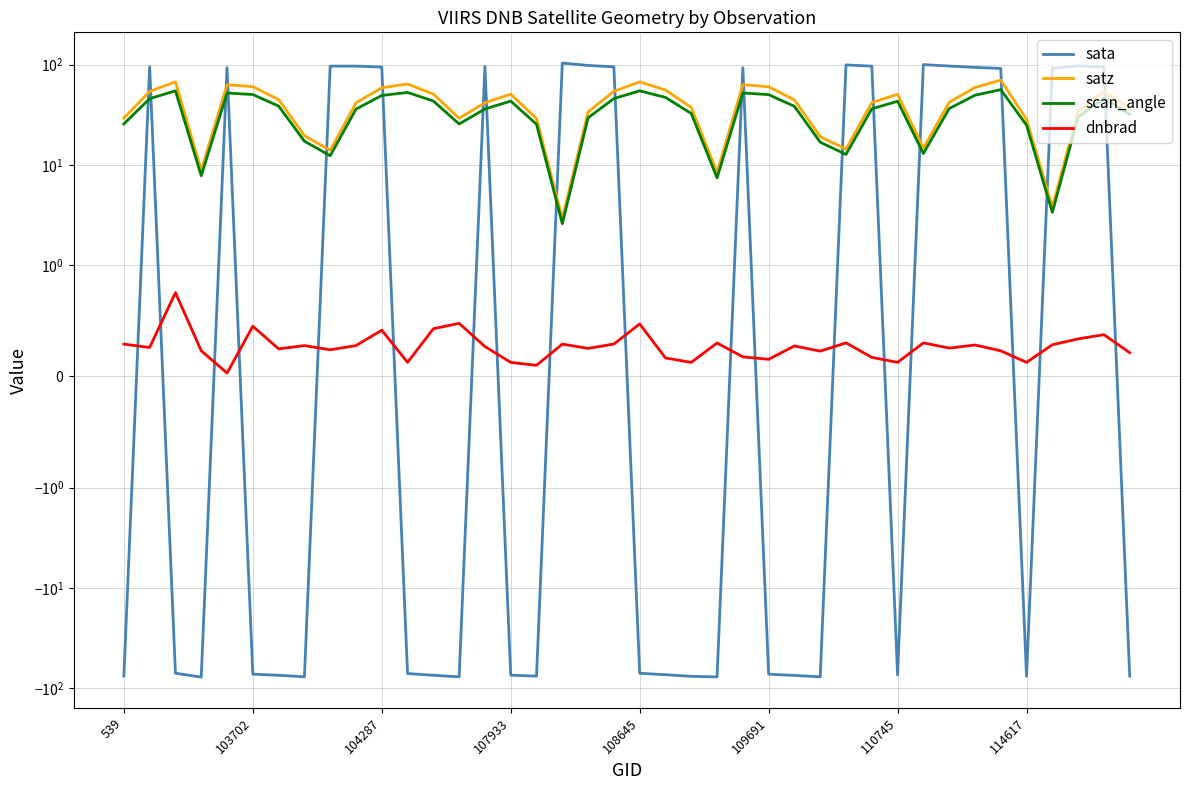

What is the smallest value displayed?

-78.0